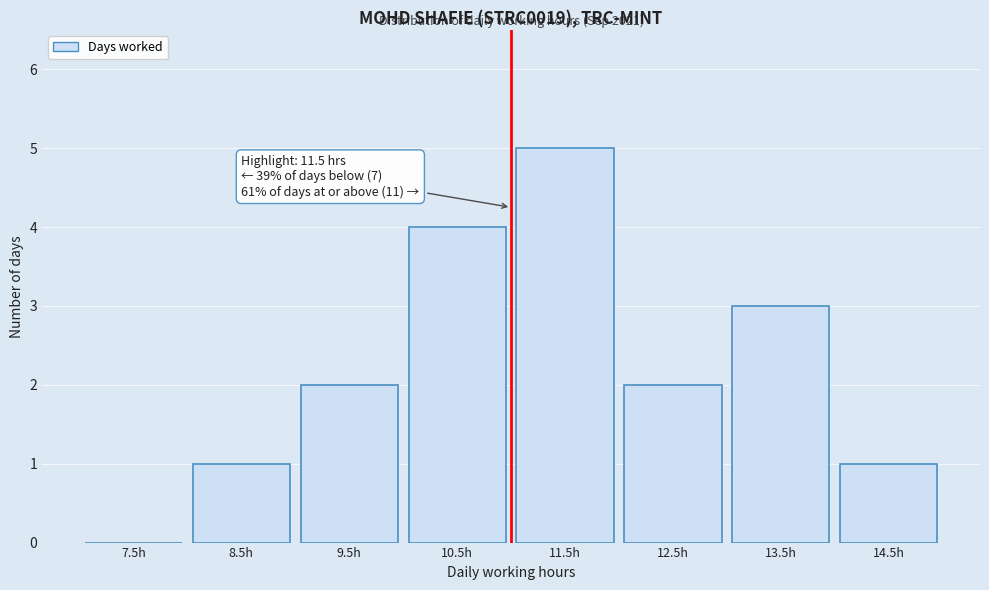

Reading left to right, transcribe all the data shown in this chart.

7.5h=0	8.5h=1	9.5h=2	10.5h=4	11.5h=5	12.5h=2	13.5h=3	14.5h=1